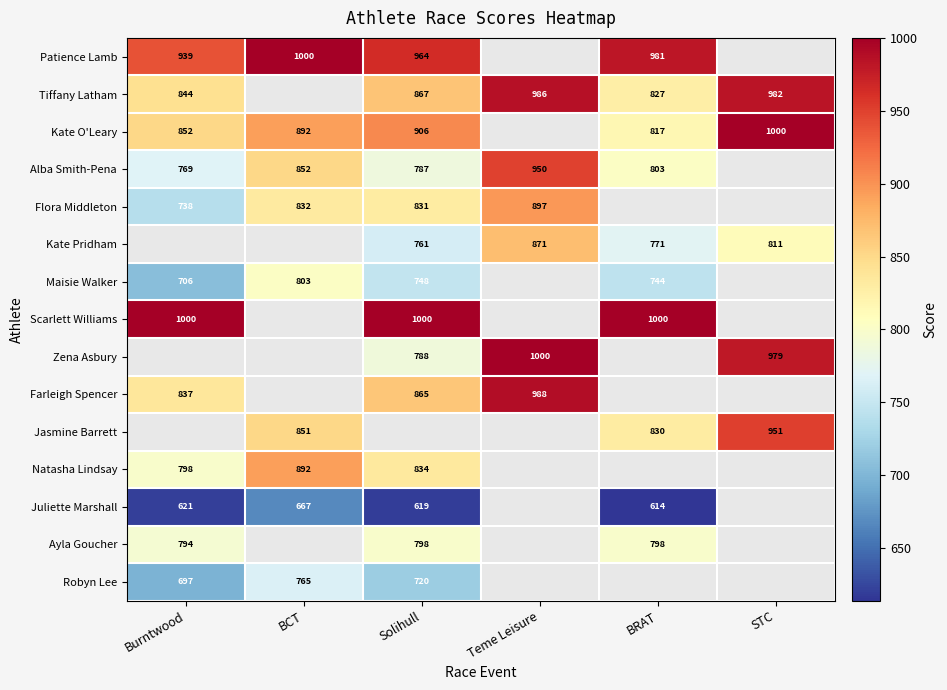

Is it true that Patience Lamb equals 1716 at BCT?

False